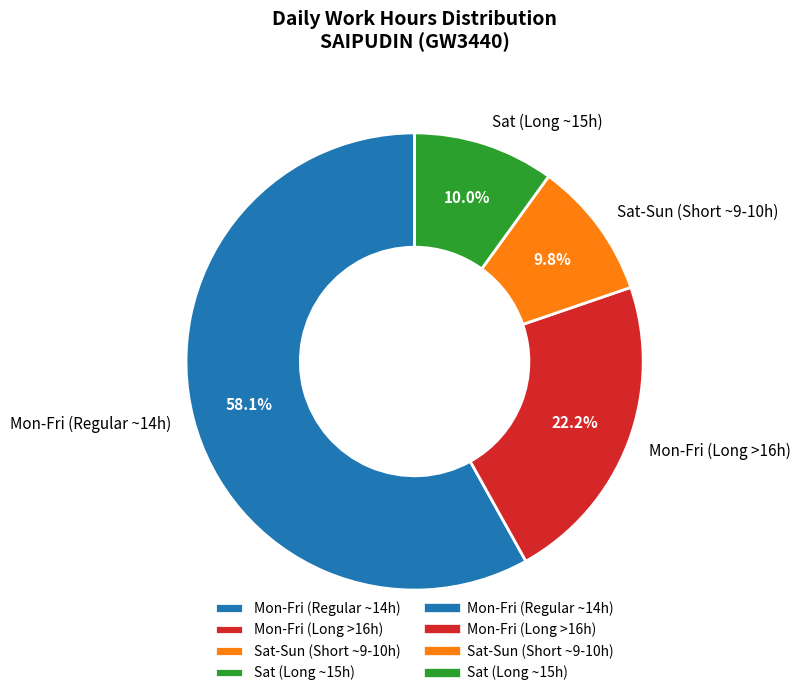

Is the sum of Mon-Fri (Long >16h) and Mon-Fri (Regular ~14h) greater than half?

Yes